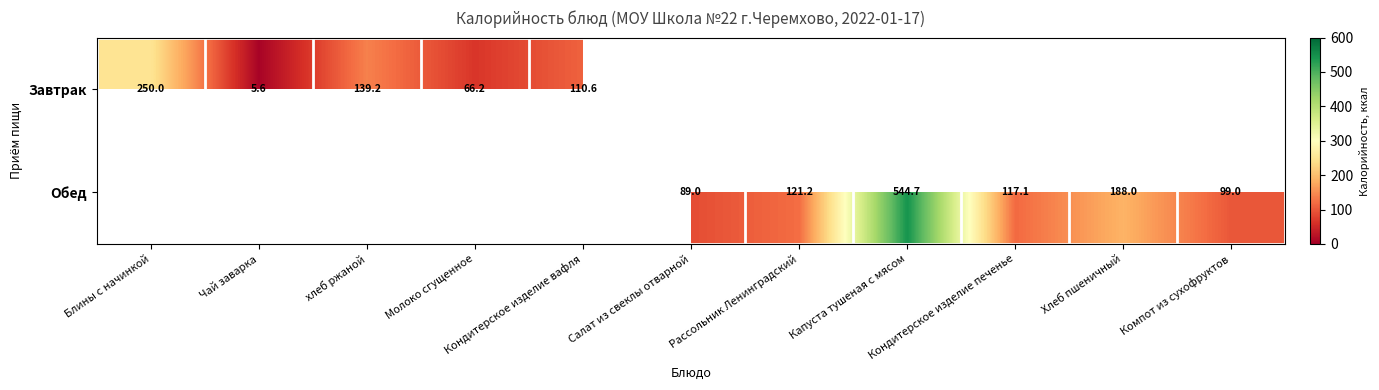

Which series changed the most between Молоко сгущенное and Кондитерское изделие вафля?

Завтрак